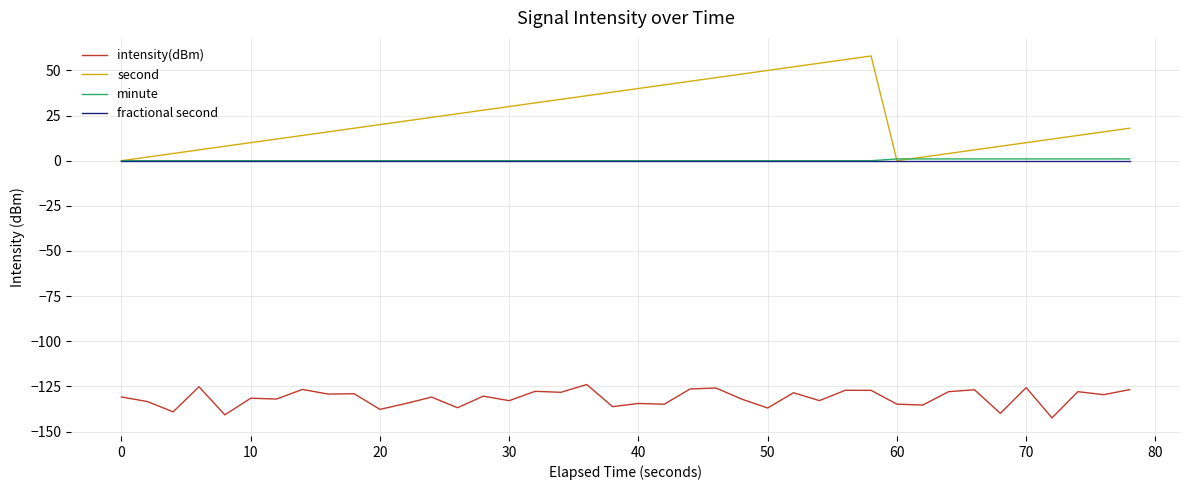

What is the highest value of the second series?

58.0